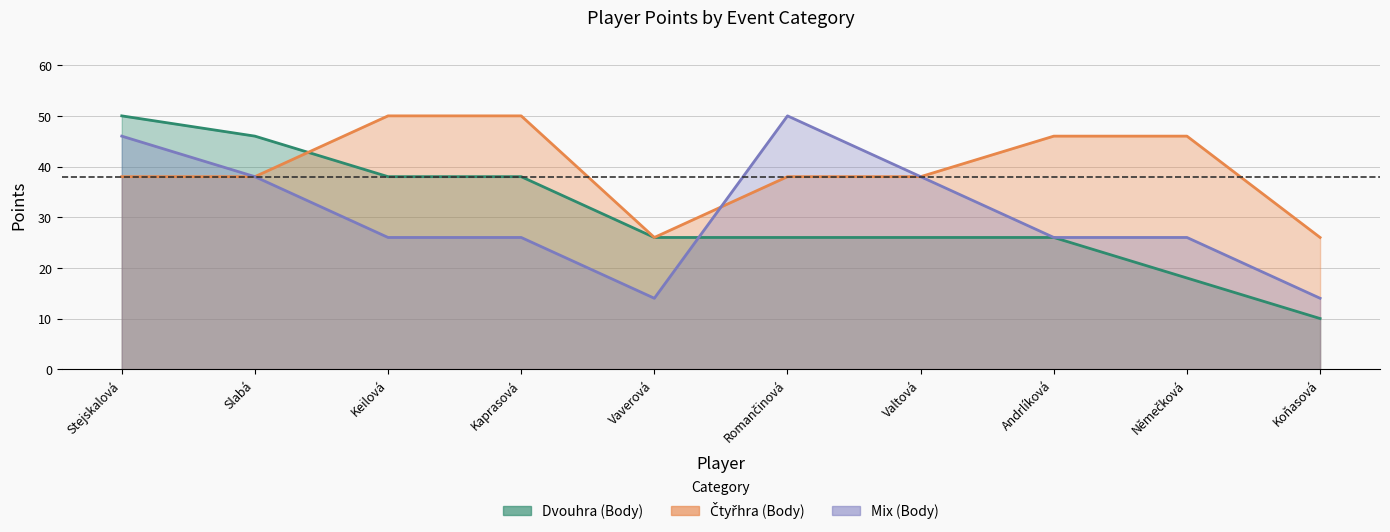

Rank the series by their maximum value, from highest to lowest.

Dvouhra (Body), Čtyřhra (Body), Mix (Body)